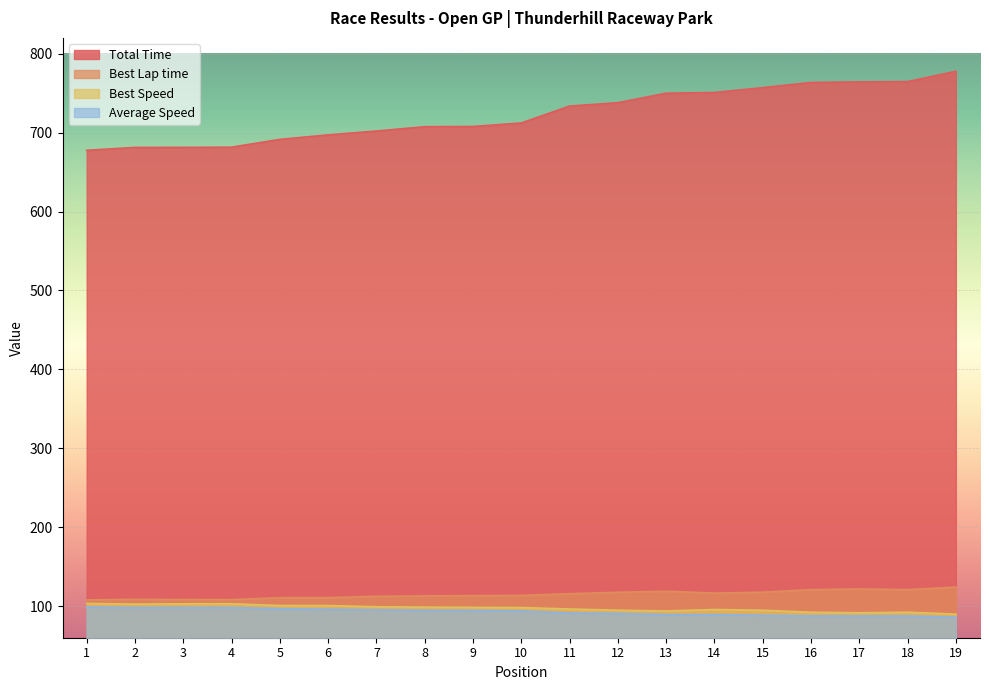

Reading right to left, list all the values displayed in this chart.

Total Time: 777.7	764.6	764.2	763.5	757.0	750.8	749.9	737.9	733.6	712.2	707.8	707.5	702.0	697.1	691.4	681.5	681.3	681.2	677.6
Best Lap time: 124.2	120.9	121.8	120.9	117.7	116.5	118.9	117.6	115.7	113.6	113.3	113.0	112.5	110.7	110.7	108.3	108.3	108.8	107.8
Best Speed: 89.9	92.3	91.6	92.3	94.8	95.8	93.9	94.9	96.4	98.2	98.5	98.8	99.2	100.8	100.8	103.1	103.0	102.6	103.5
Average Speed: 86.1	87.6	87.6	87.7	88.5	89.2	89.3	90.7	91.3	94.0	94.6	94.6	95.4	96.1	96.8	98.2	98.3	98.3	98.8